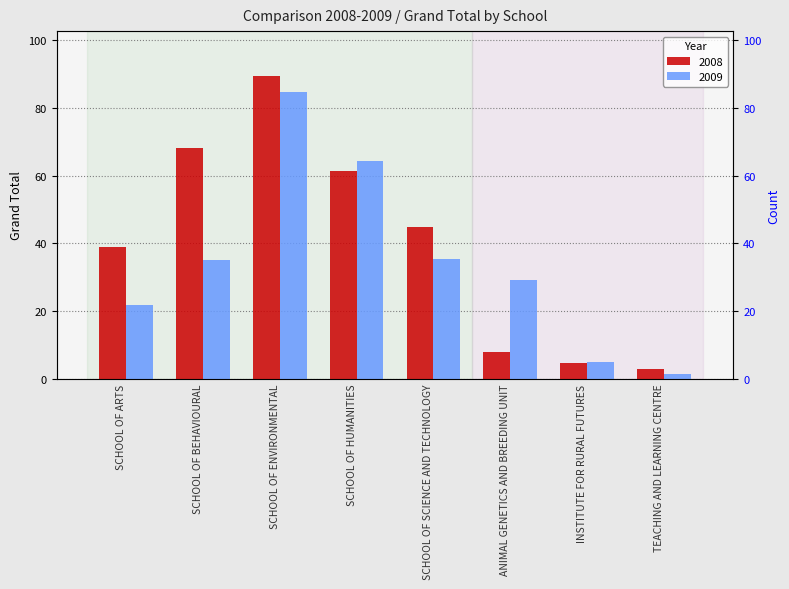

Reading right to left, what are all the values shown in this chart?

2008: TEACHING AND LEARNING CENTRE=2.8	INSTITUTE FOR RURAL FUTURES=4.7	ANIMAL GENETICS AND BREEDING UNIT=7.9	SCHOOL OF SCIENCE AND TECHNOLOGY=44.7	SCHOOL OF HUMANITIES=61.2	SCHOOL OF ENVIRONMENTAL=89.3	SCHOOL OF BEHAVIOURAL=68.2	SCHOOL OF ARTS=38.8
2009: TEACHING AND LEARNING CENTRE=1.2	INSTITUTE FOR RURAL FUTURES=5.0	ANIMAL GENETICS AND BREEDING UNIT=29.0	SCHOOL OF SCIENCE AND TECHNOLOGY=35.4	SCHOOL OF HUMANITIES=64.2	SCHOOL OF ENVIRONMENTAL=84.6	SCHOOL OF BEHAVIOURAL=35.0	SCHOOL OF ARTS=21.9